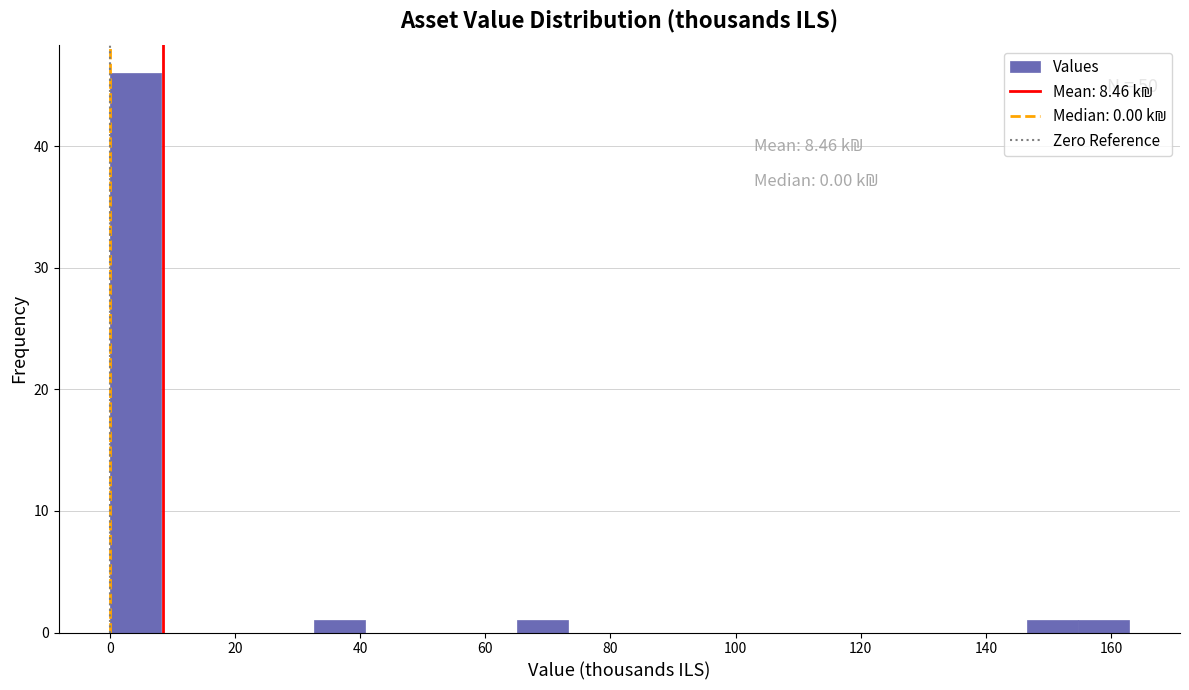

Over which range of the x-axis is the bar tallest?

0 to 8